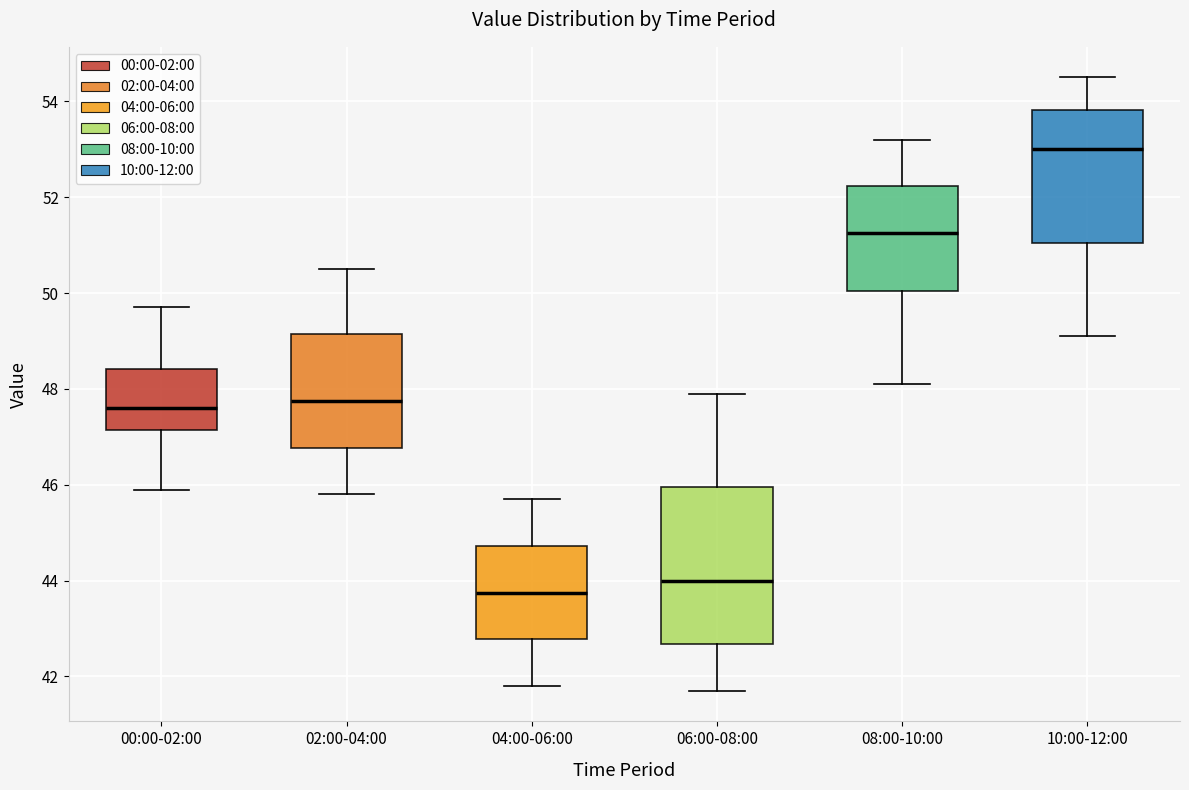

Reading left to right, transcribe this box plot: for each box, give where its median line is, the range the box spans, and where its two whiskers end, as read against the y-axis. The values are not printed on the chart, so give them approximately, as read against the axis.

00:00-02:00: median 47.6, box 47.2 to 48.4, whiskers 46.0 to 49.8
02:00-04:00: median 47.8, box 46.8 to 49.2, whiskers 45.8 to 50.6
04:00-06:00: median 43.8, box 42.8 to 44.8, whiskers 41.8 to 45.8
06:00-08:00: median 44.0, box 42.6 to 46.0, whiskers 41.8 to 48.0
08:00-10:00: median 51.2, box 50.0 to 52.2, whiskers 48.2 to 53.2
10:00-12:00: median 53.0, box 51.0 to 53.8, whiskers 49.2 to 54.6